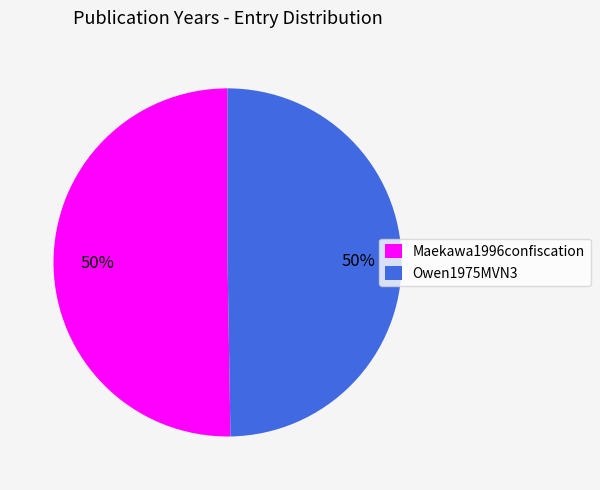

What percentage is the Maekawa1996confiscation slice, to the nearest percent?

50%